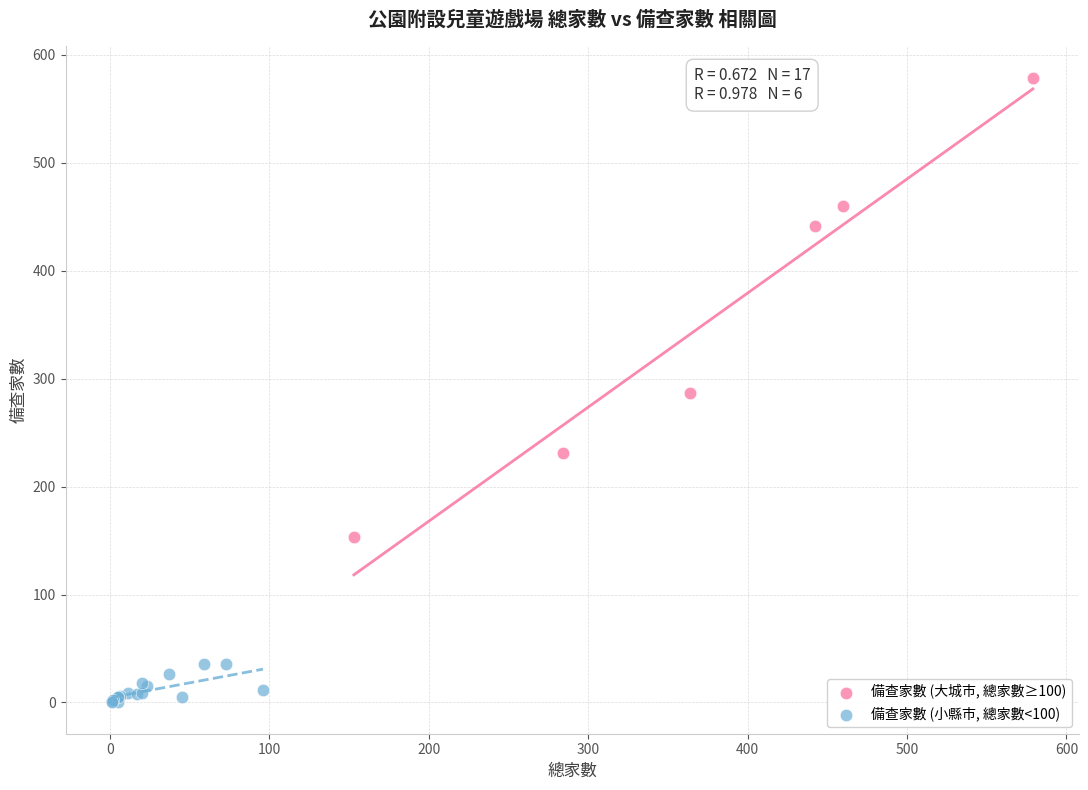

Which series has the widest spread of Y values?

備查家數 (大城市, 總家數≥100)